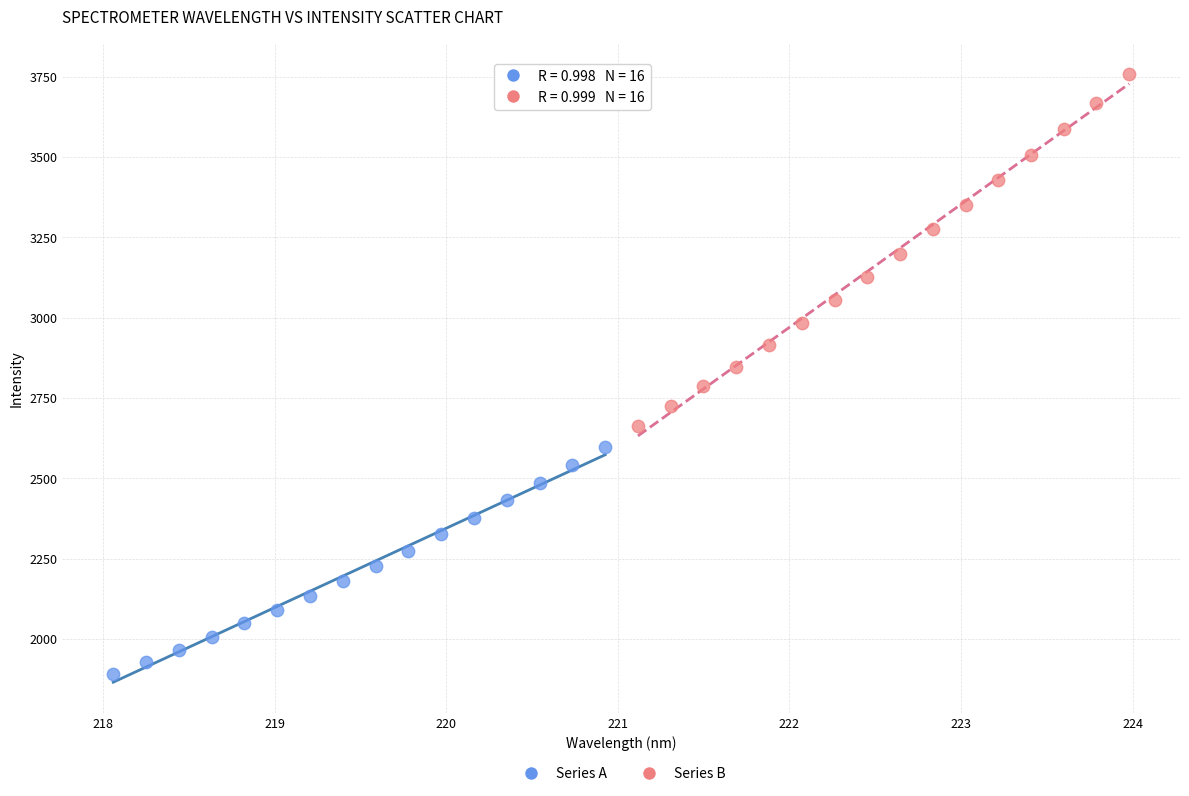

Which series reaches the maximum Y coordinate?

Series B